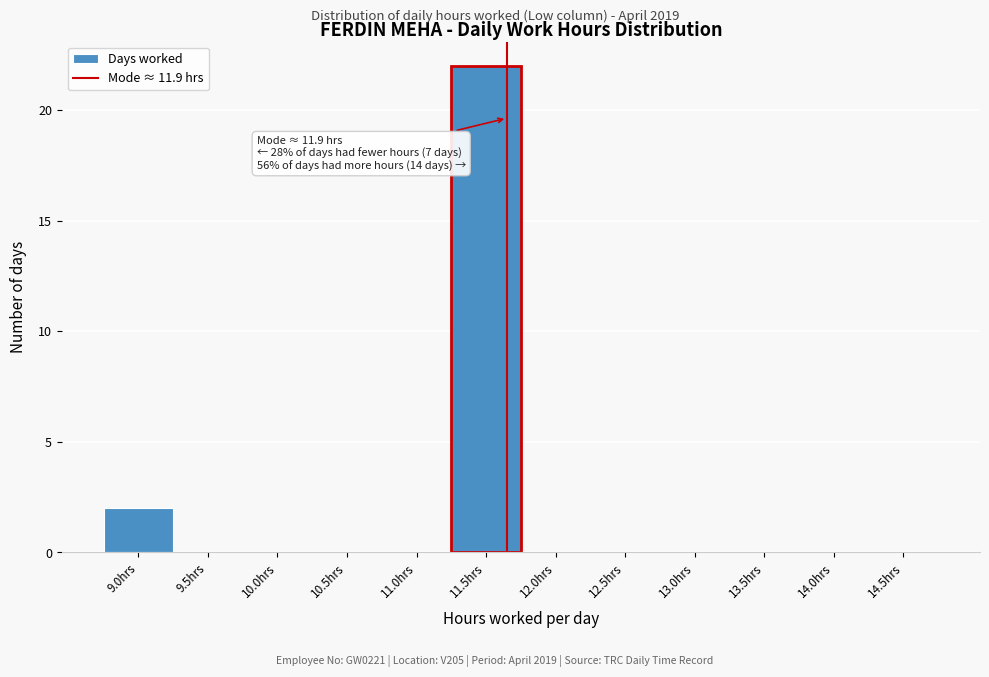

Reading right to left, list all the values displayed in this chart.

14.5hrs=0	14.0hrs=0	13.5hrs=0	13.0hrs=0	12.5hrs=0	12.0hrs=0	11.5hrs=22	11.0hrs=0	10.5hrs=0	10.0hrs=0	9.5hrs=0	9.0hrs=2